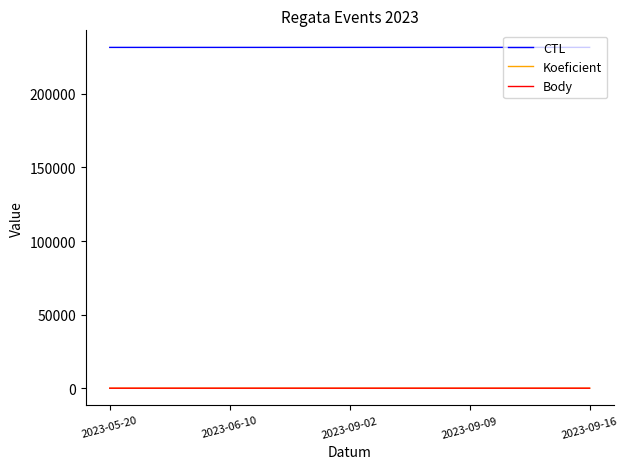

How many lines are shown in the chart?

3